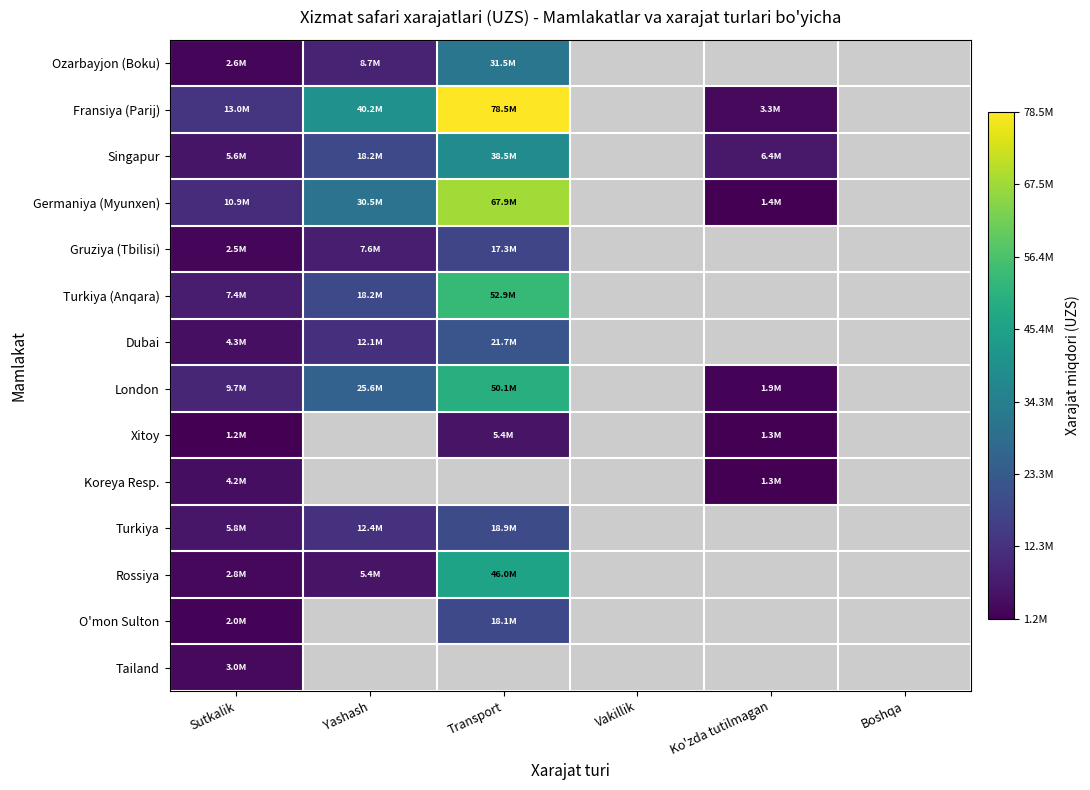

Is the value of Singapur at Yashash greater than the value of Fransiya (Parij) at Yashash?

No